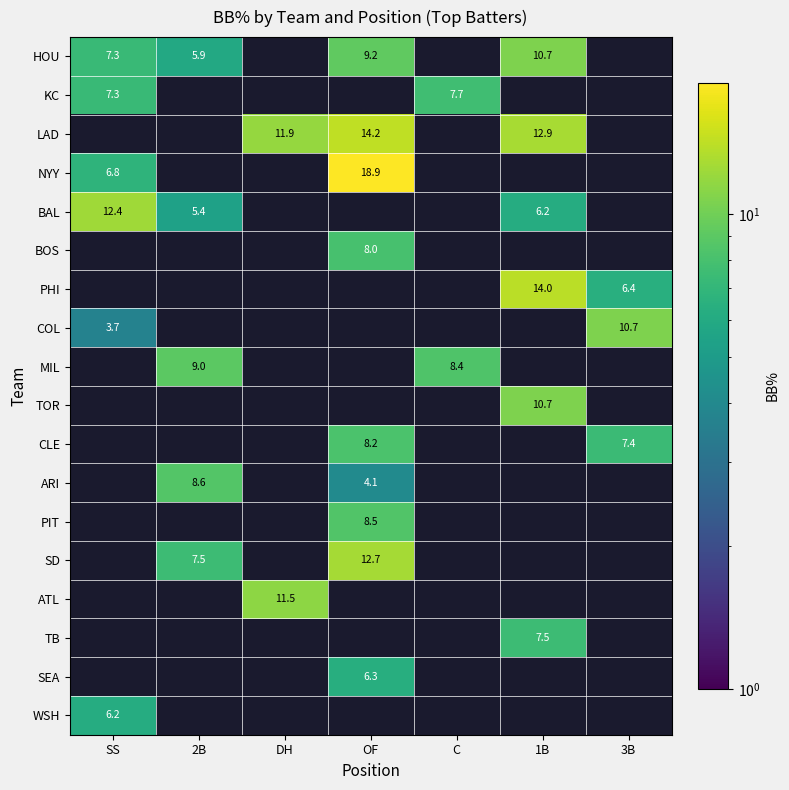

The HOU series shows 7.3 at SS. True or false?

True